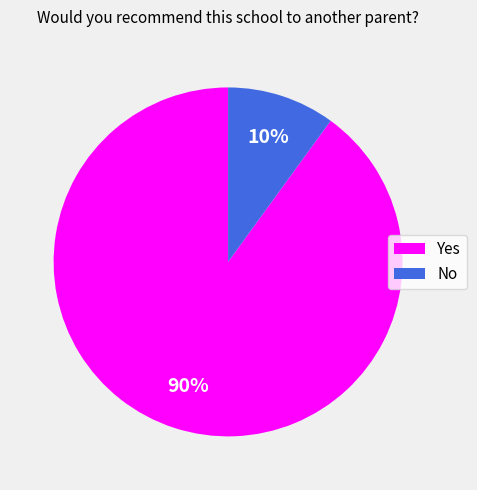

Which slice is the smallest?

No